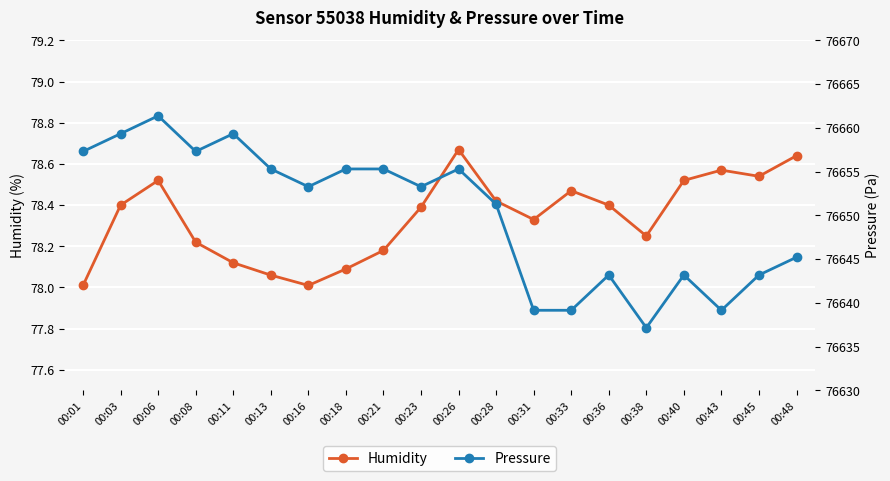

Rank the series by their maximum value, from highest to lowest.

pressure, humidity